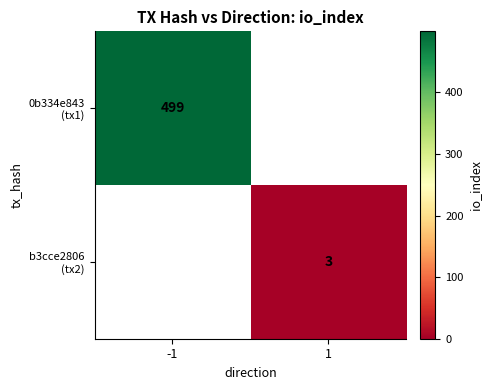

Count the number of categories in the chart.

2